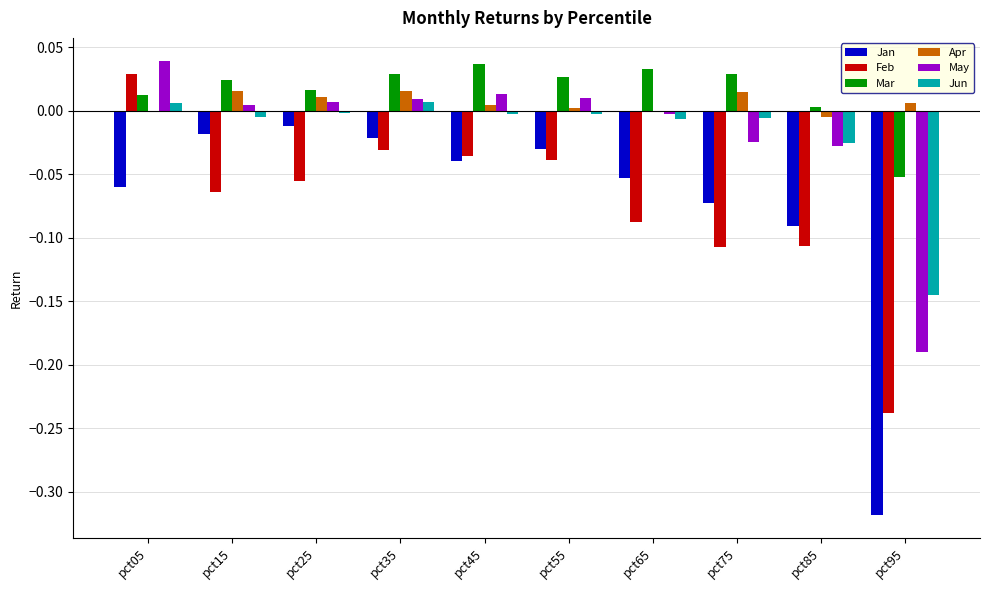

Are the bars grouped side by side (vs. stacked)?

Yes